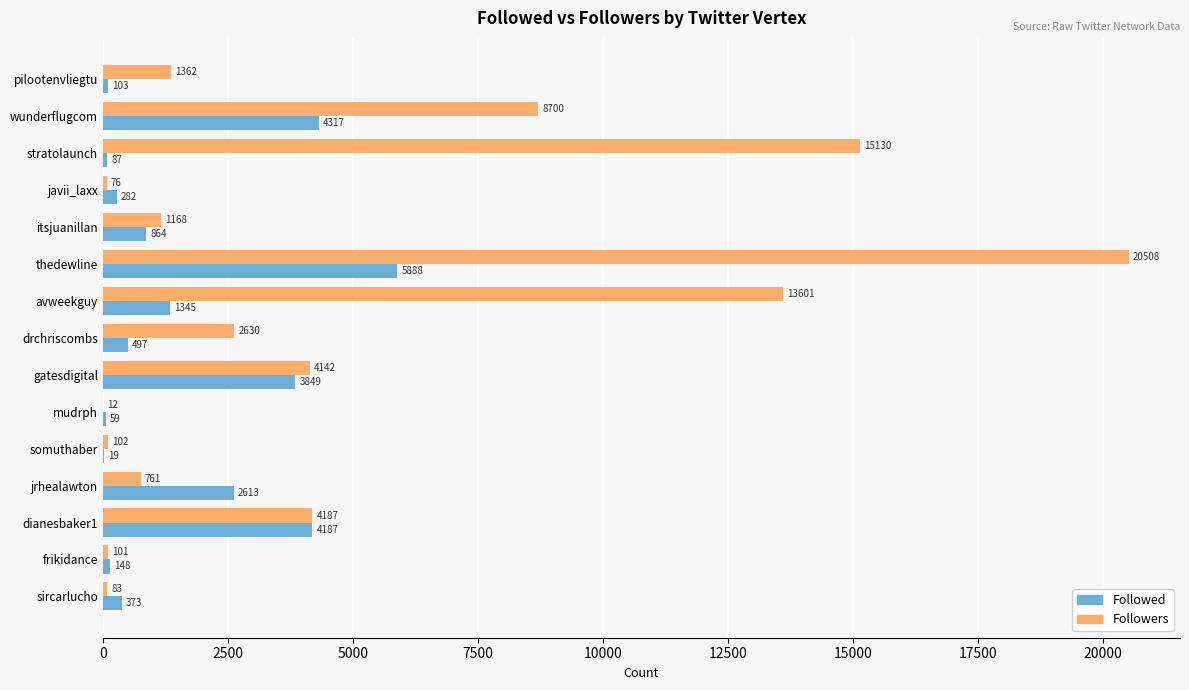

Where is Followed nearest to the value 2953?

jrhealawton